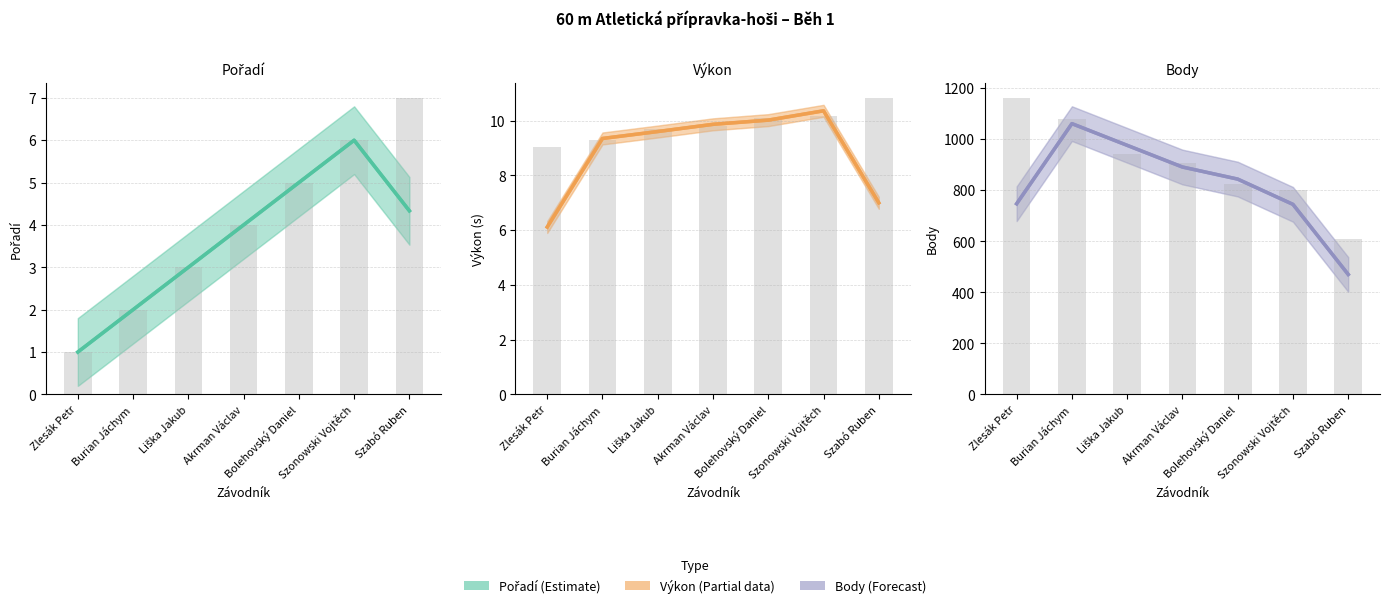

How many bars are there in total?

21